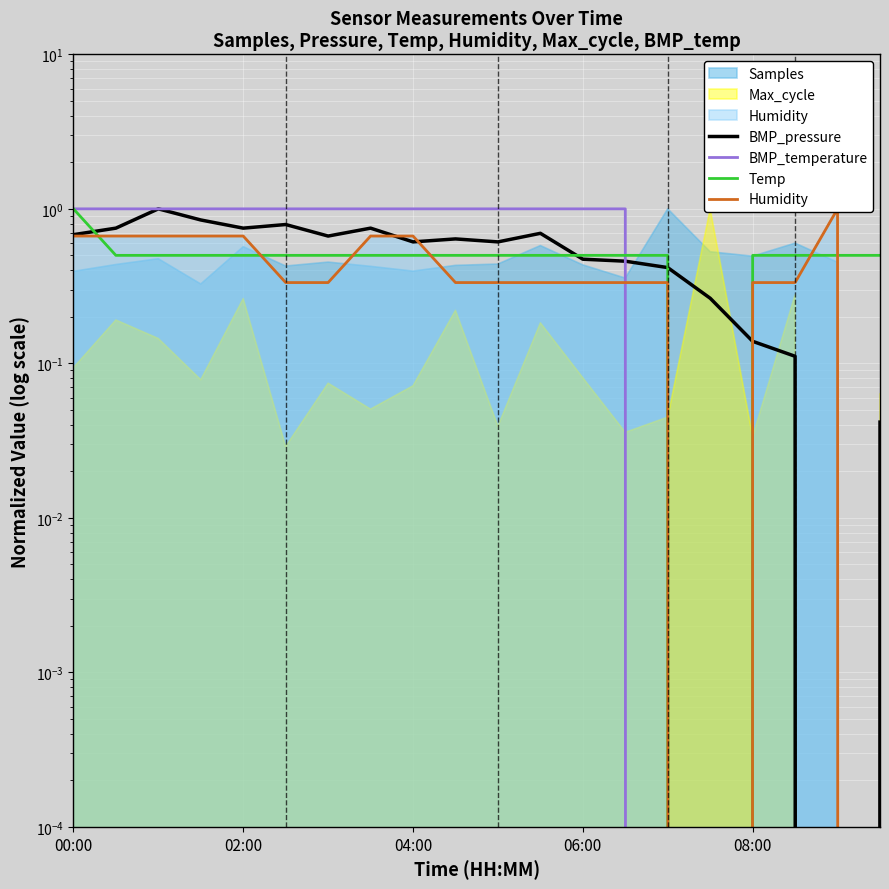

Which series has the widest spread of values?

BMP_pressure